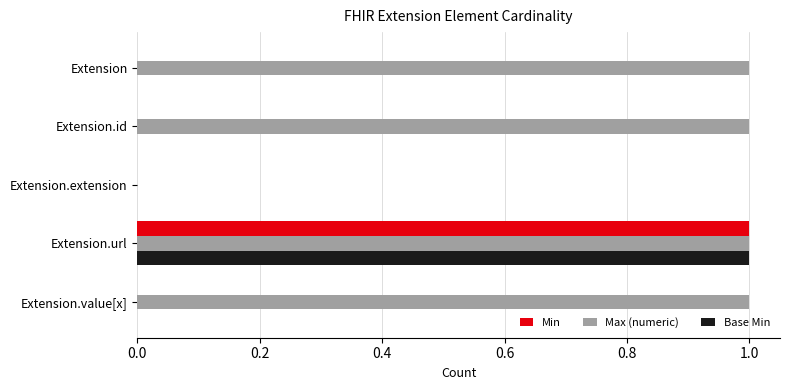

Which series has the largest total across all categories?

Max (numeric)